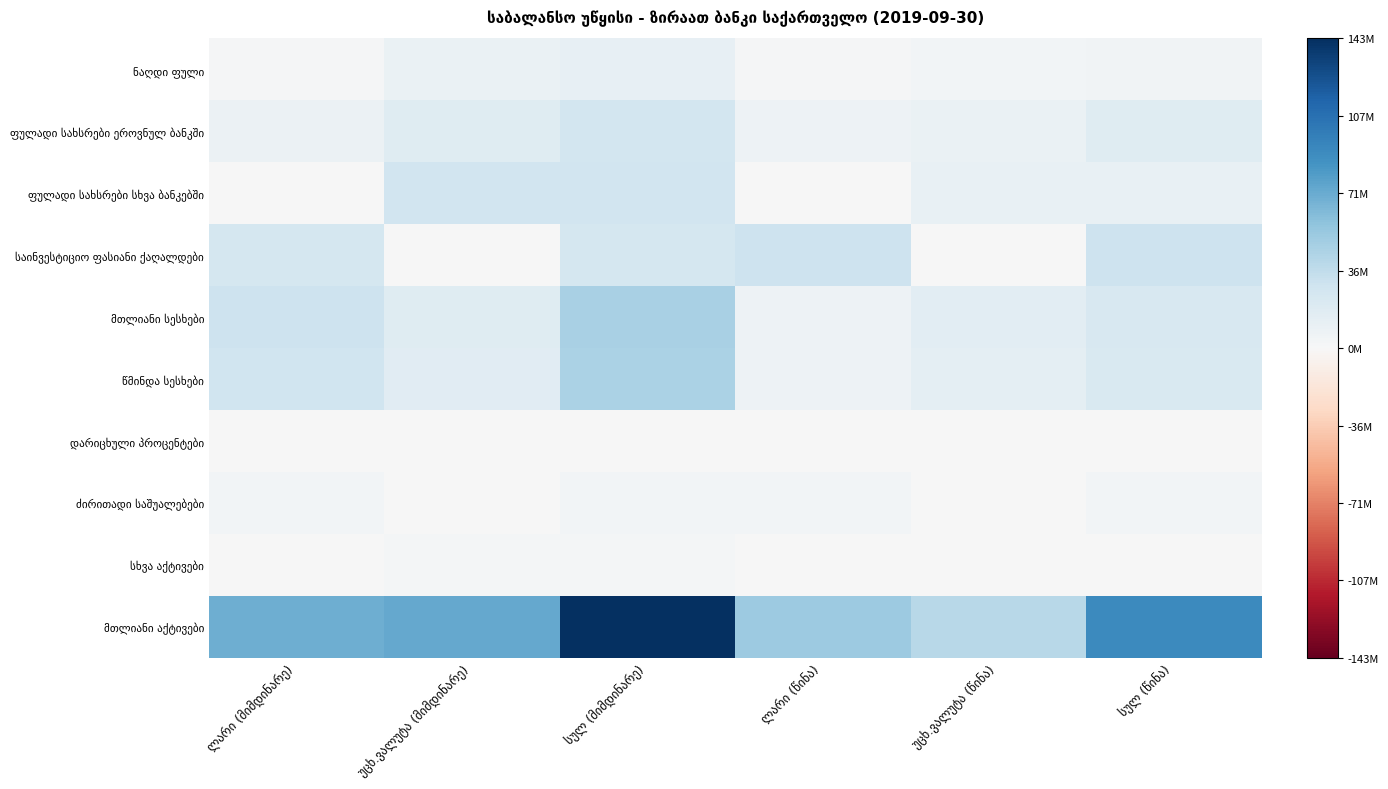

What is the difference between the highest and lowest values at უცხ.ვალუტა (მიმდინარე)?

73445059